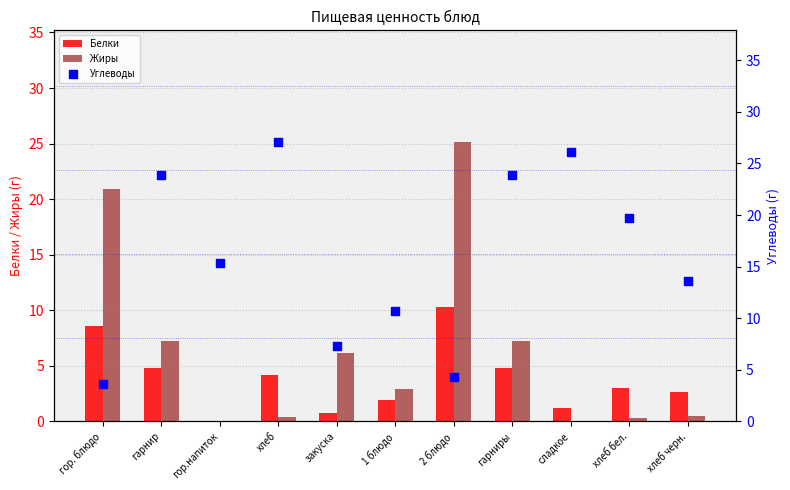

Which series contains the lowest Y value?

Жиры